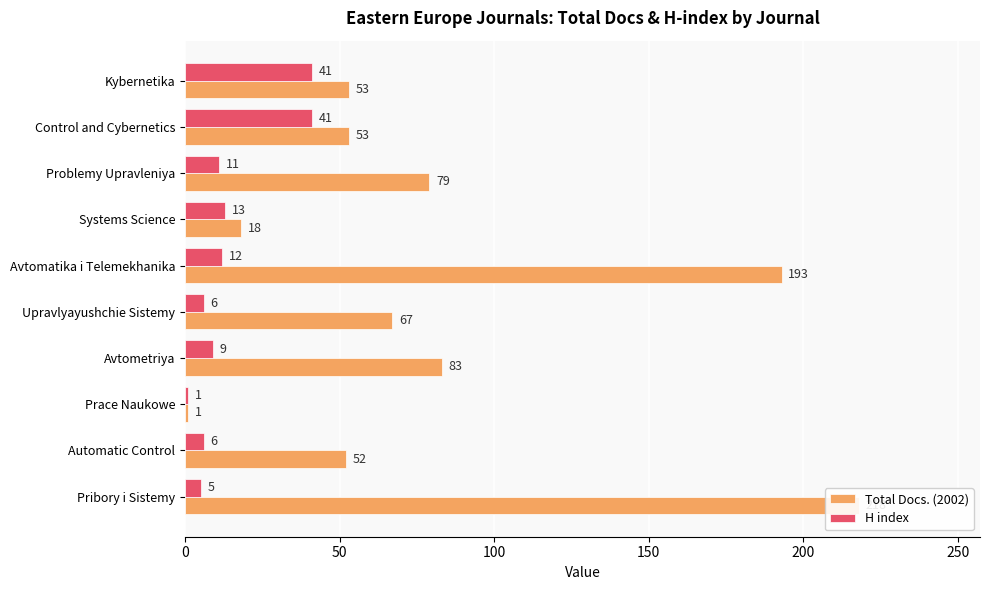

Does the chart contain any negative values?

No